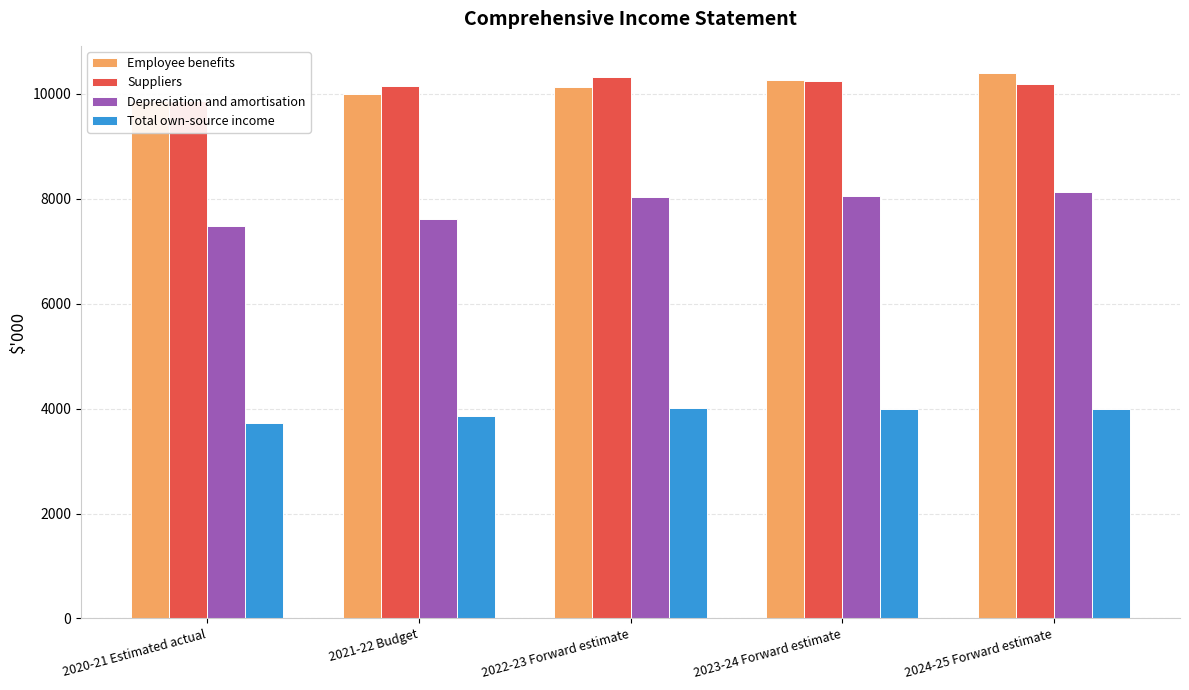

How many bars are there in each group?

4